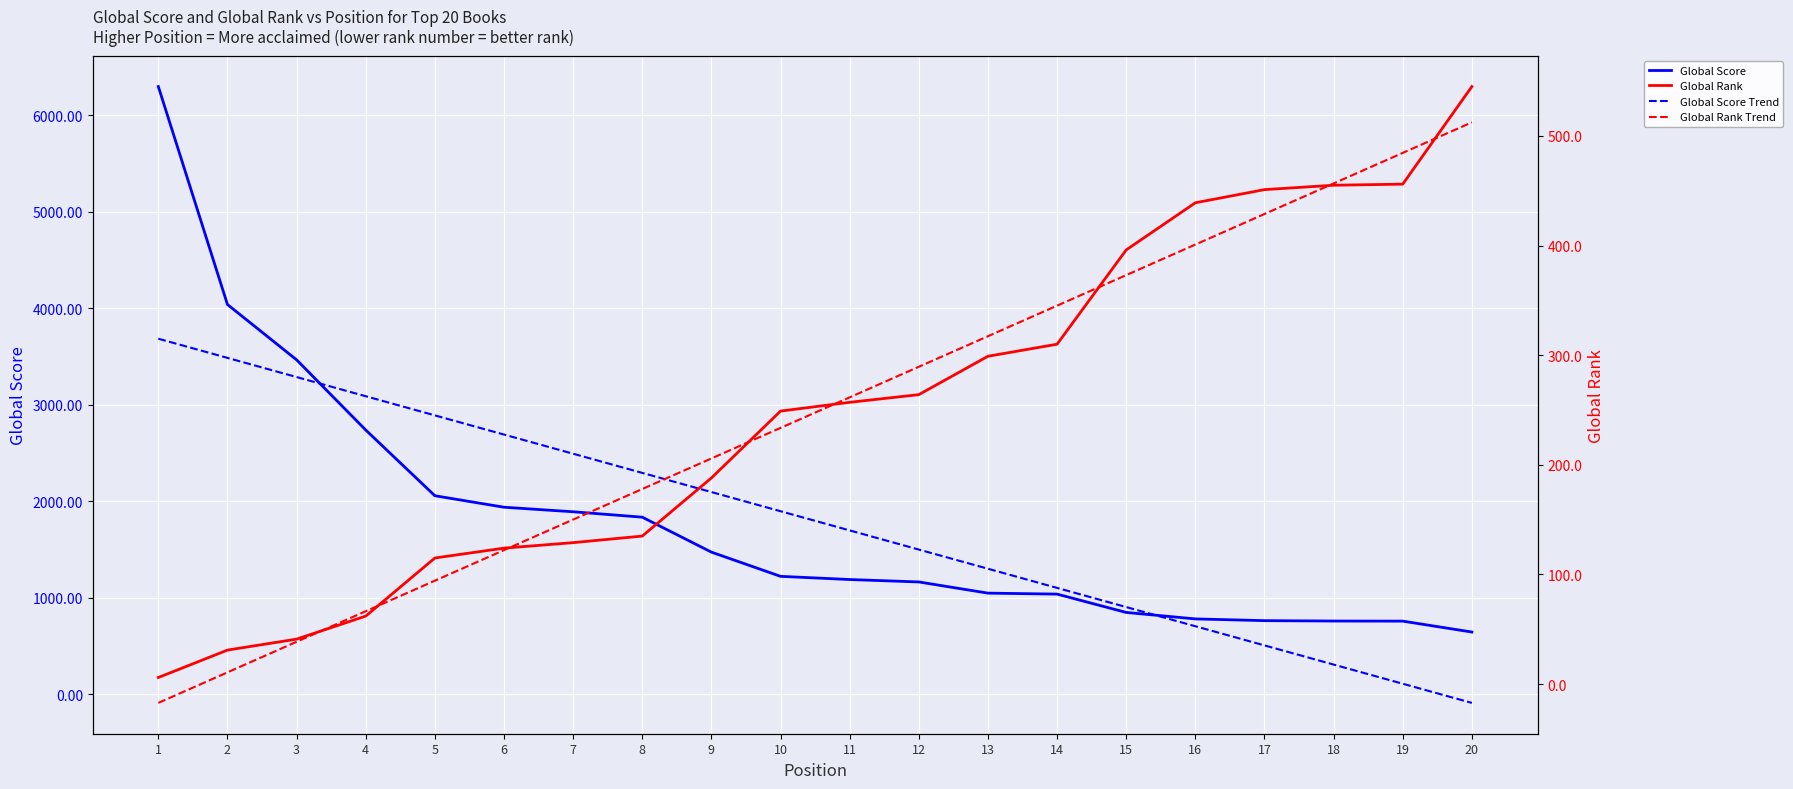

Where is Global Score nearest to the value 3469?

3